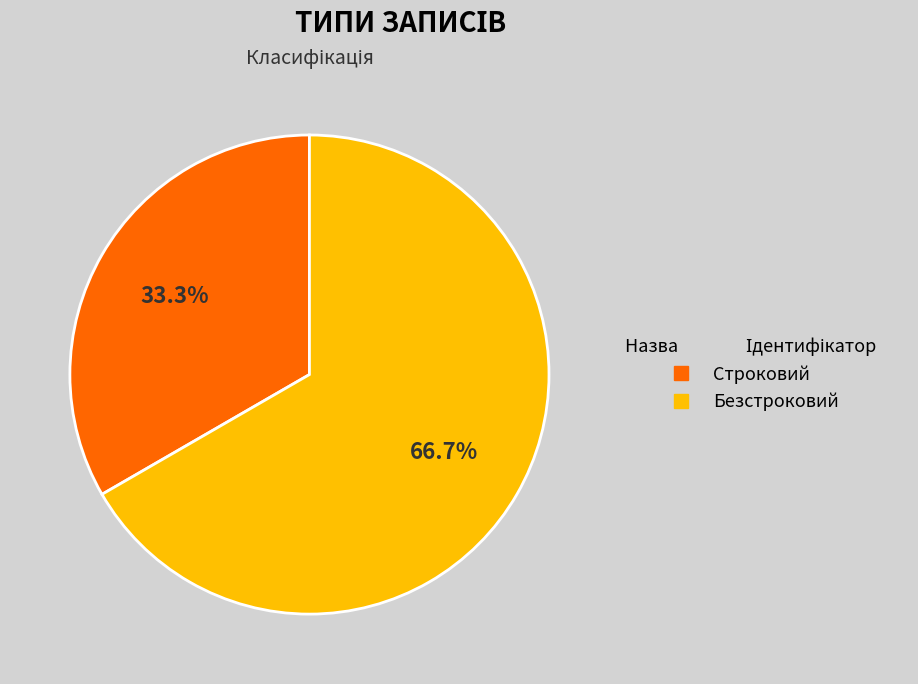

Between Безстроковий and Строковий, which is larger?

Безстроковий